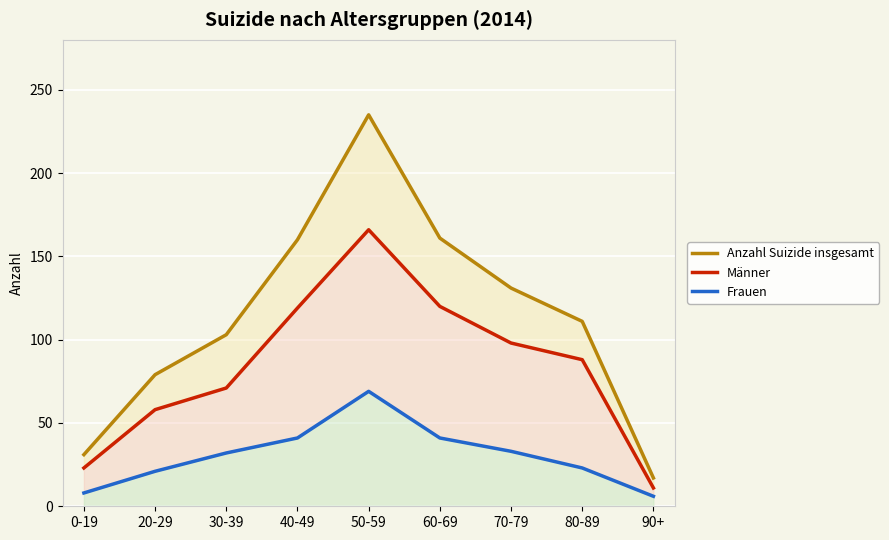

True or false: Männer and Frauen cross at least once.

False